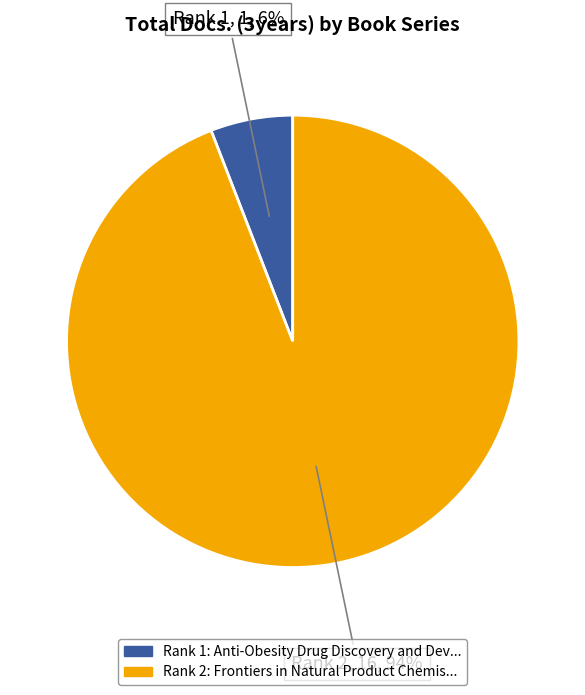

Is the sum of Rank 2 and Rank 1 greater than half?

Yes